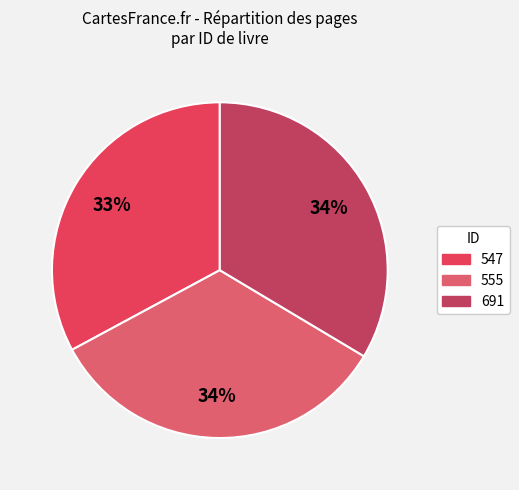

True or false: 691 accounts for 34% of the total.

True